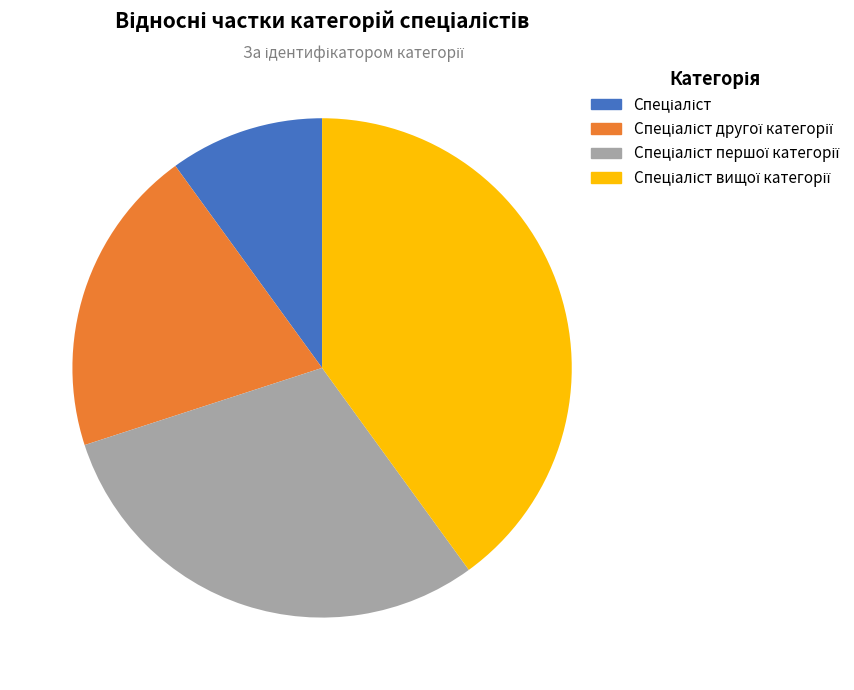

Is there a majority slice in this chart?

No